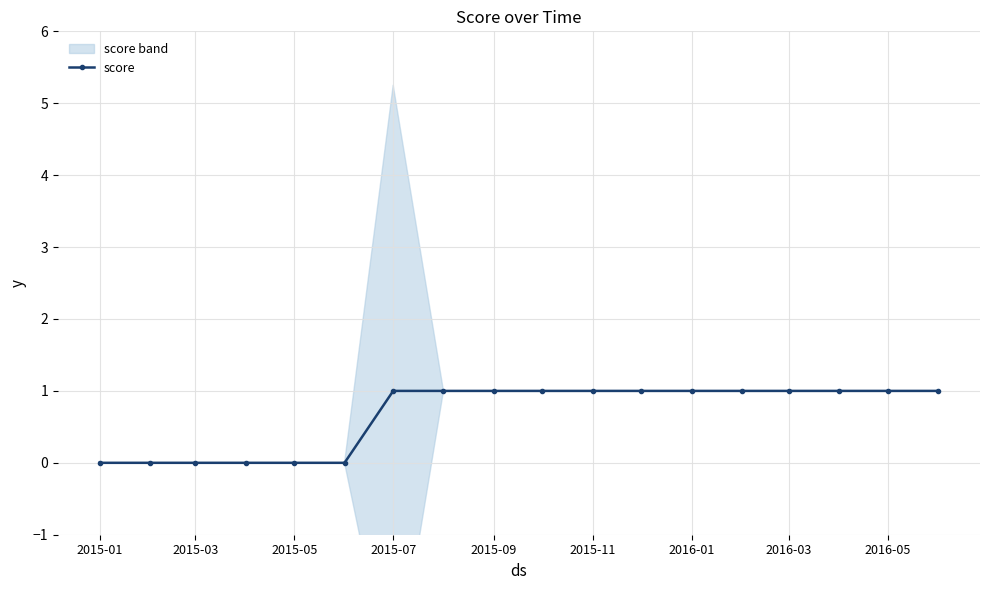

Is this an area chart (filled region under the line)?

No